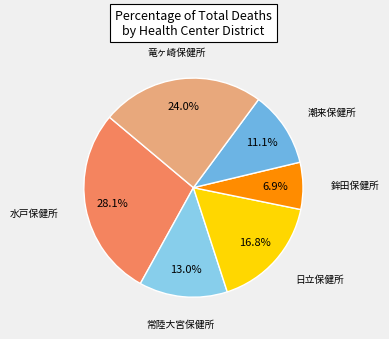

Which category has the smallest portion of the pie?

鉾田保健所